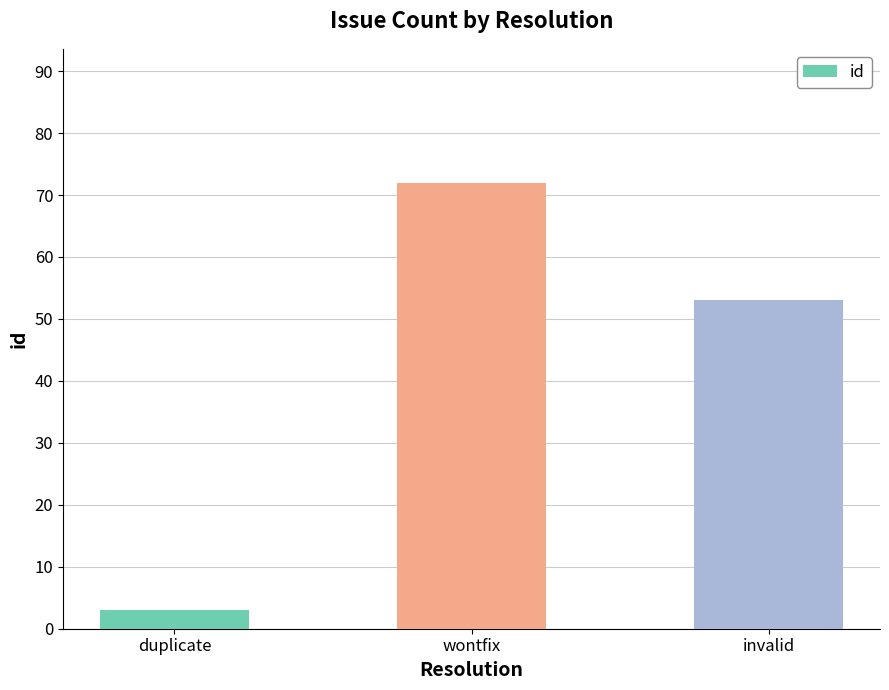

What is the average value?

43